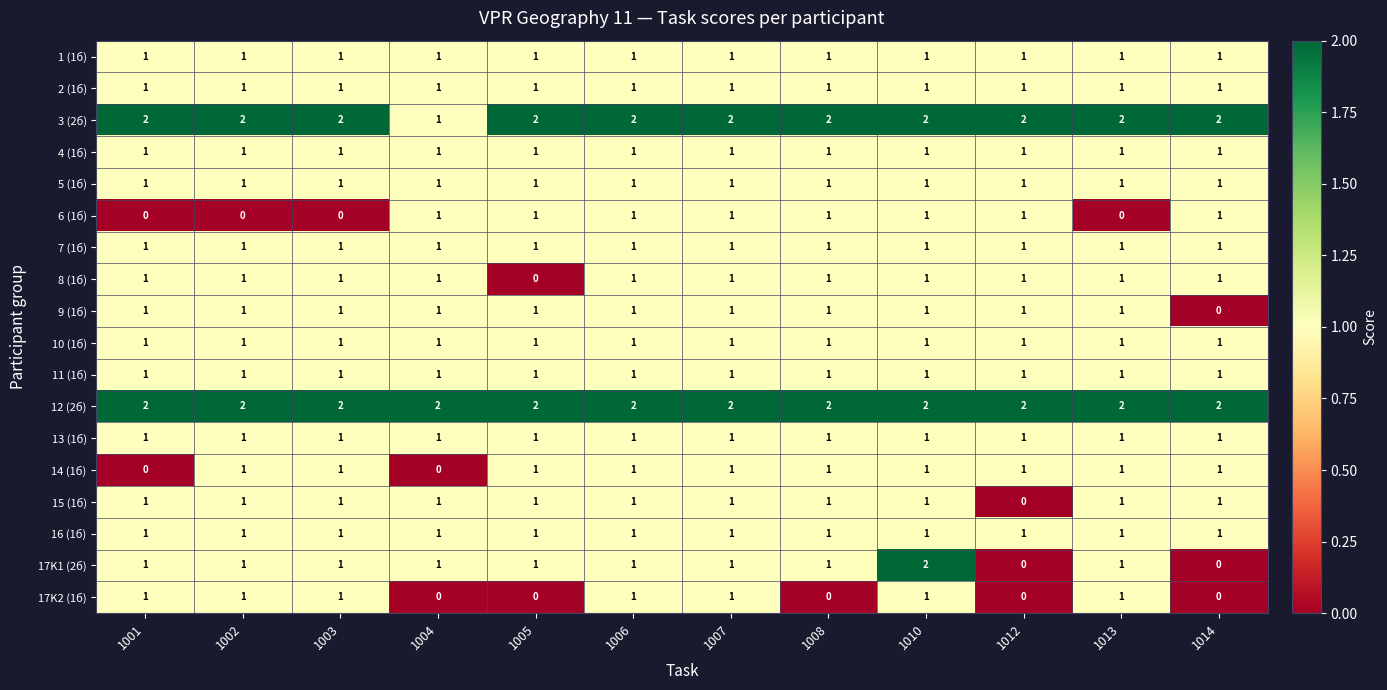

Is it true that 1 (1б) equals 0 at 1006?

False